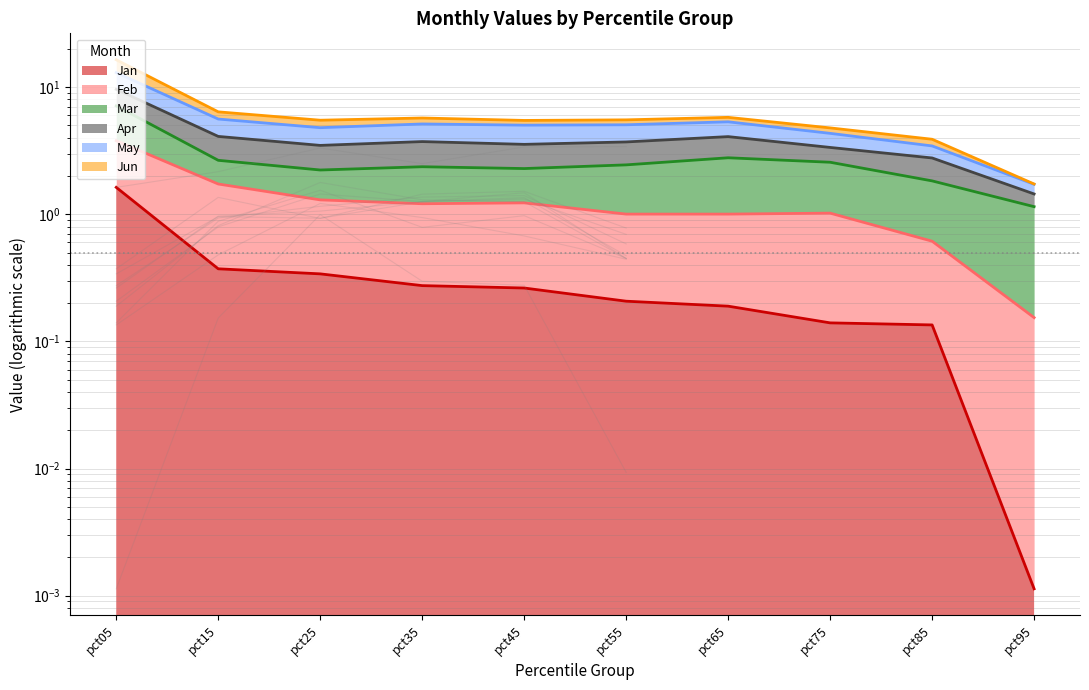

How many interior local valleys does the May series have?

2